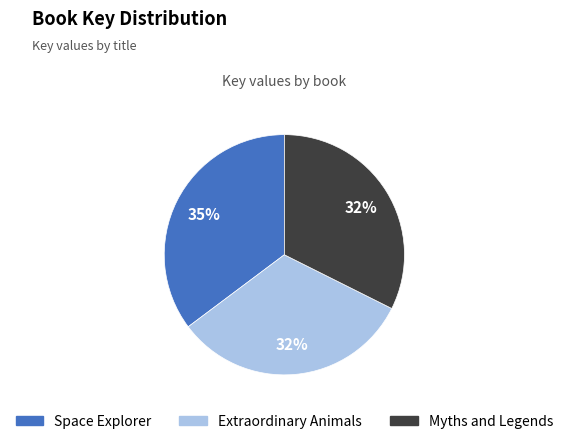

To the nearest percent, what percentage of the pie is Extraordinary Animals?

32%